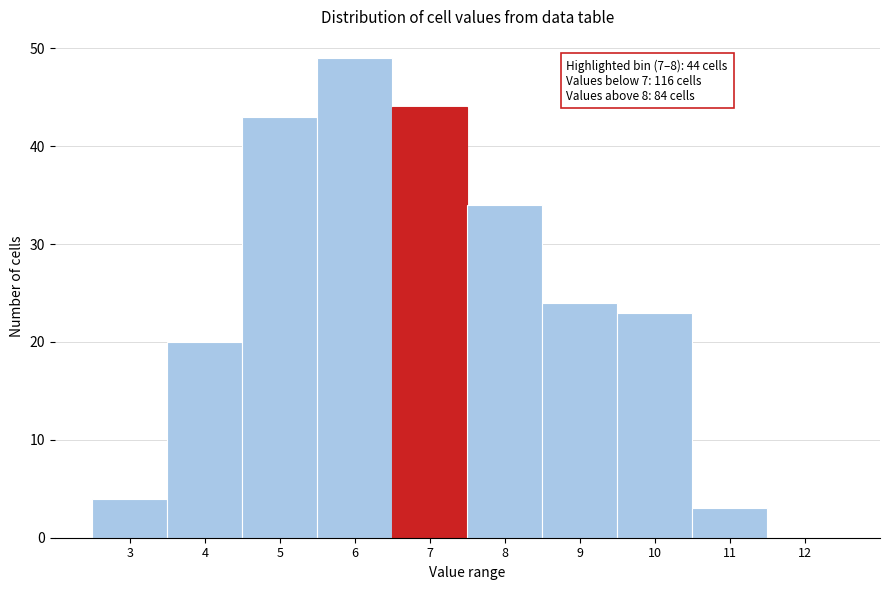

Reading left to right, transcribe all the data shown in this chart.

3=4	4=20	5=43	6=49	7=44	8=34	9=24	10=23	11=3	12=0